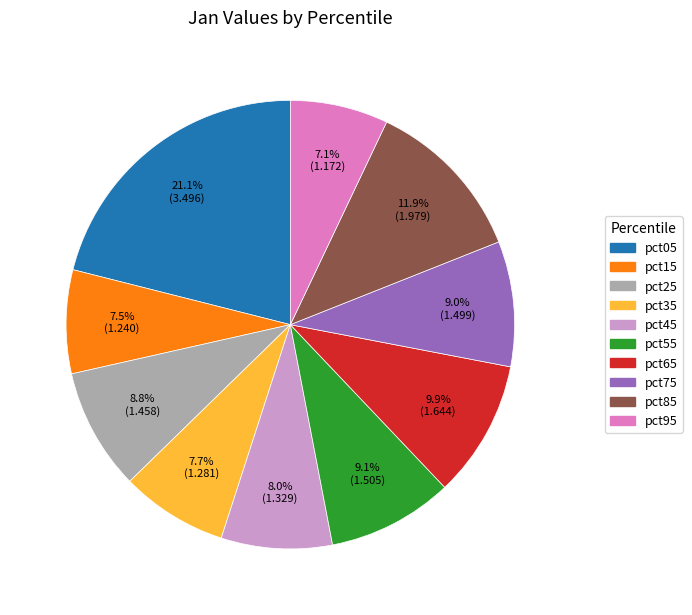

How many segments does this pie chart have?

10